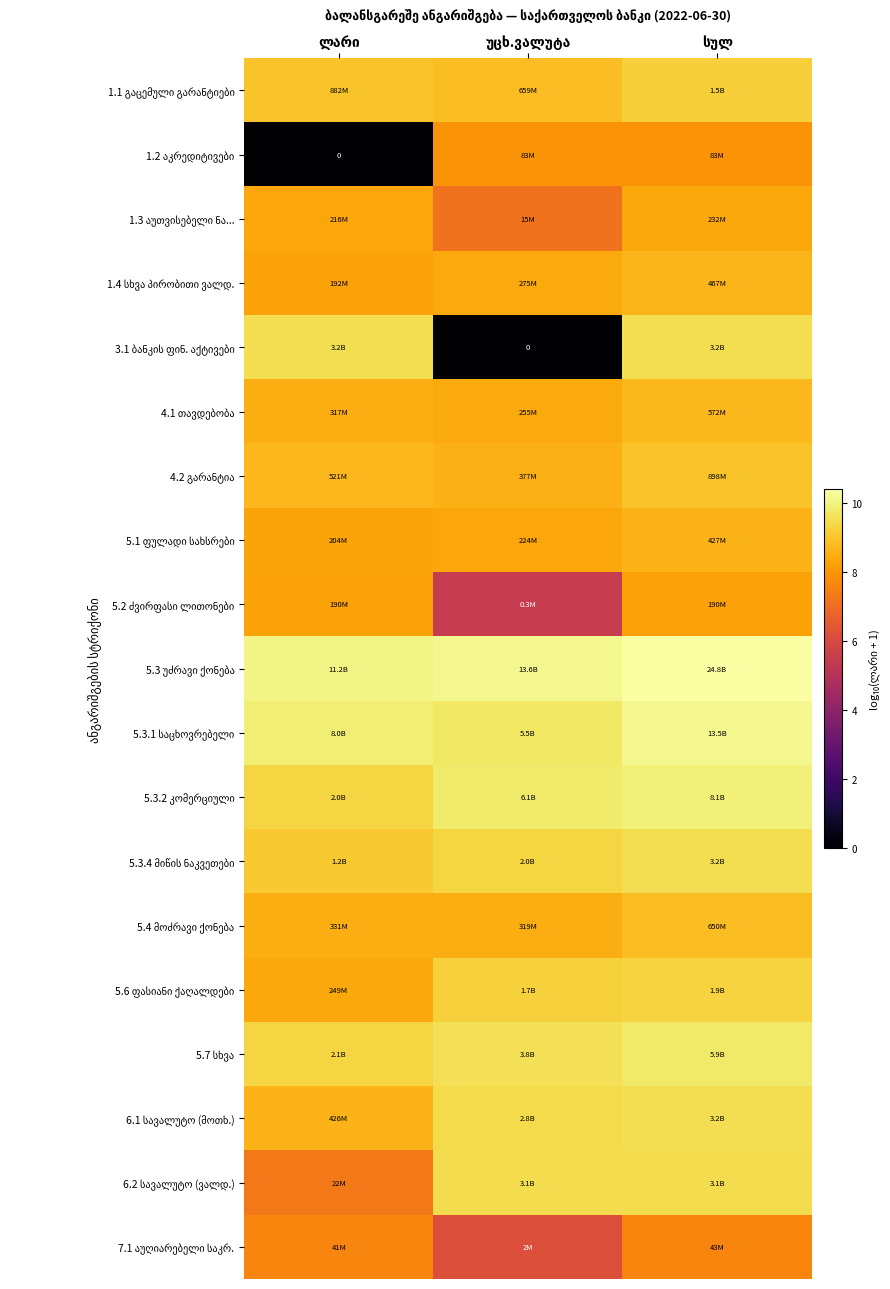

Is it true that 5.4 მოძრავი ქონება equals 8.5 at უცხ.ვალუტა?

True